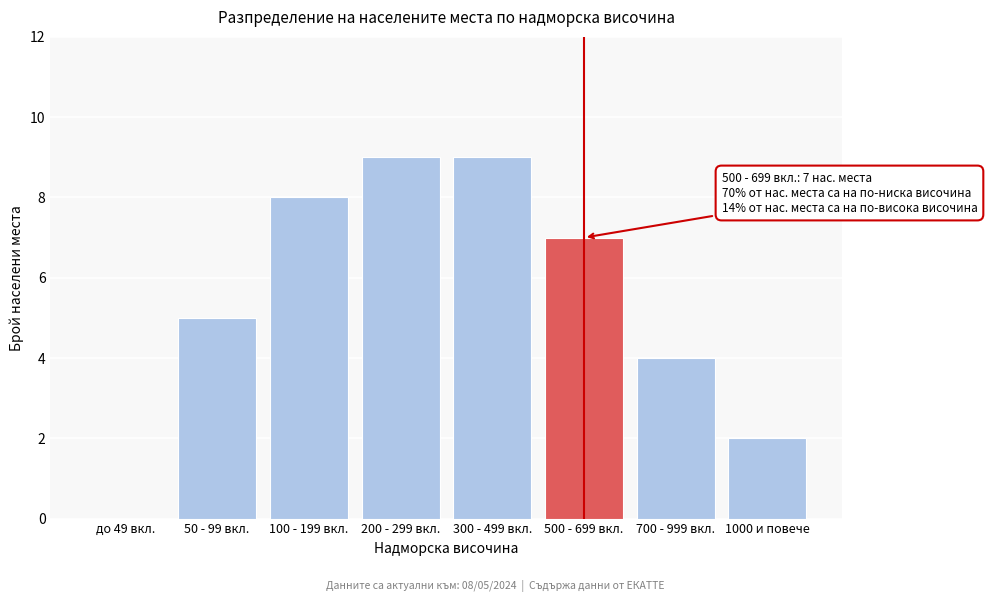

Reading left to right, extract all data points from this chart.

до 49 вкл.=0	50 - 99 вкл.=5	100 - 199 вкл.=8	200 - 299 вкл.=9	300 - 499 вкл.=9	500 - 699 вкл.=7	700 - 999 вкл.=4	1000 и повече=2